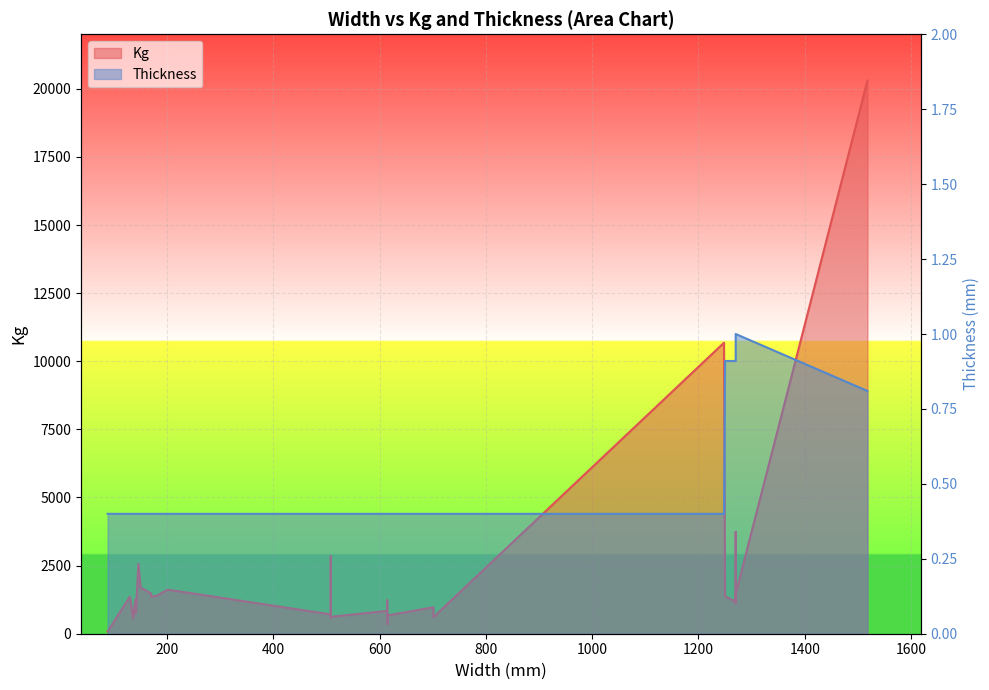

What is the label of the 3rd point from the right?

1270